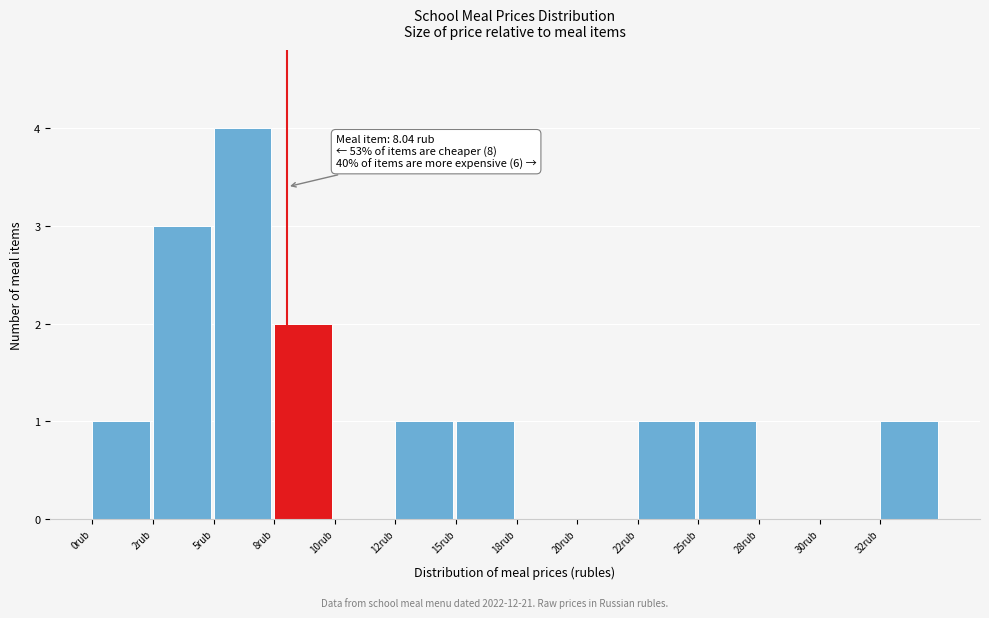

Reading left to right, list all the values displayed in this chart.

0rub=1	2rub=3	5rub=4	8rub=2	10rub=0	12rub=1	15rub=1	18rub=0	20rub=0	22rub=1	25rub=1	28rub=0	30rub=0	32rub=1